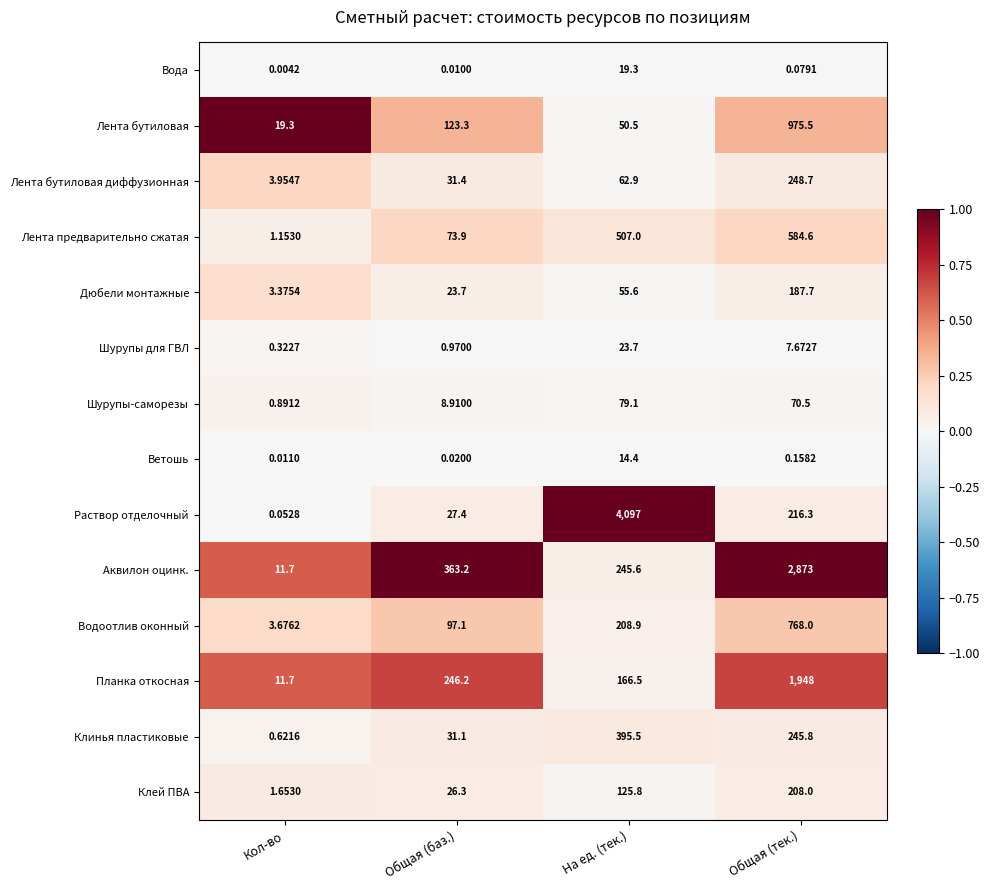

Which series has the largest range (max minus min)?

Раствор отделочный